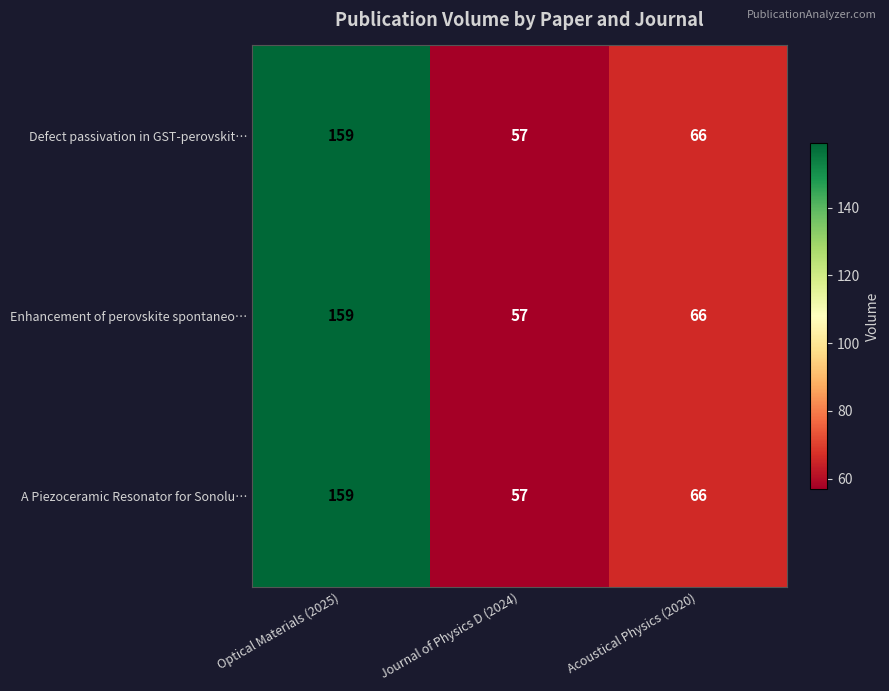

At which label does Enhancement of perovskite spontaneo… reach its minimum?

Journal of Physics D (2024)